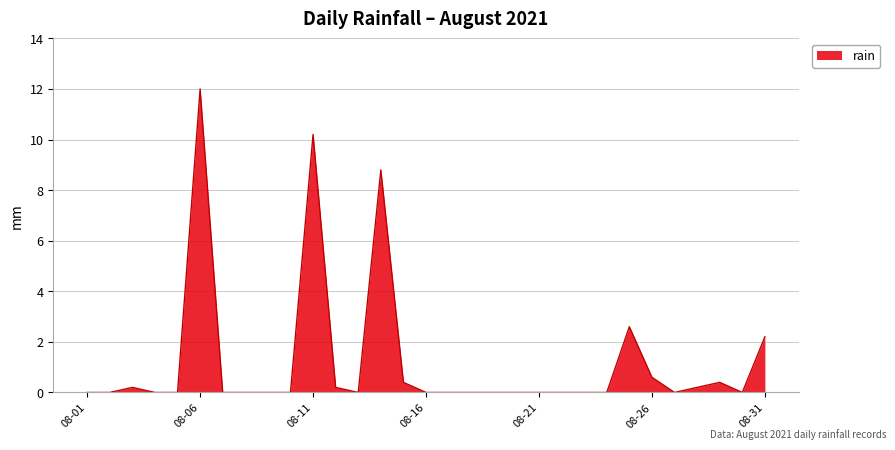

What is the maximum value shown in the chart?

12.0